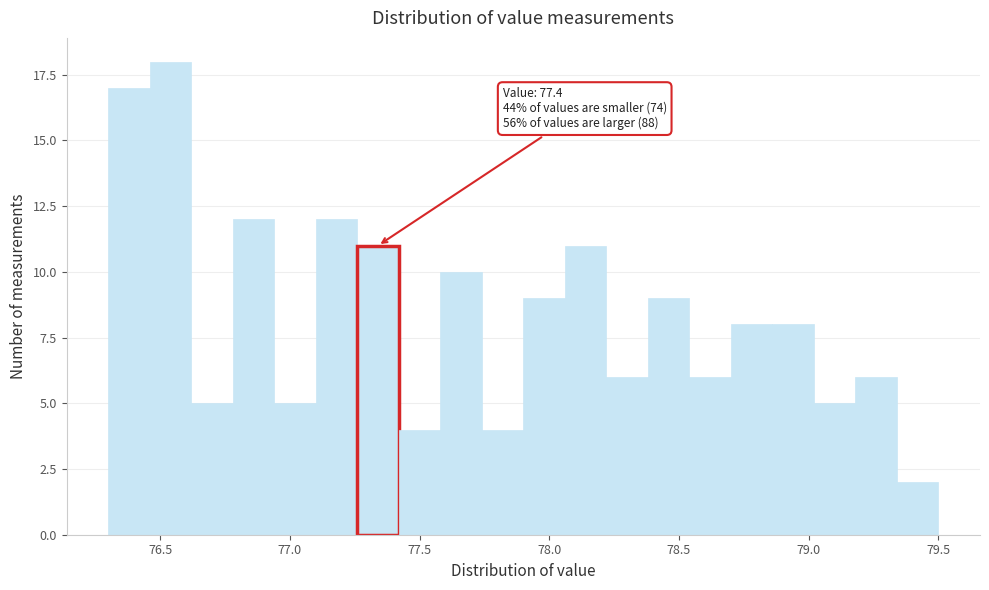

Around what value on the x-axis is the tallest bar? Give the approximate position of its centre, as read against the axis.

76.55